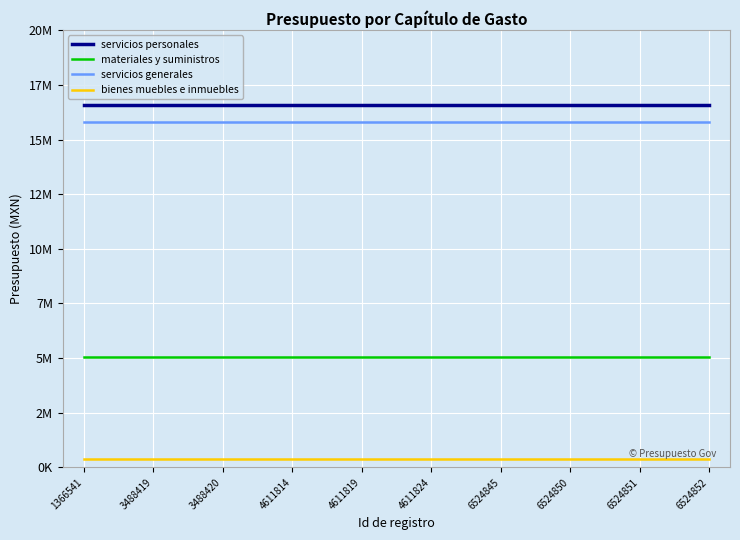

True or false: servicios generales and bienes muebles e inmuebles intersect in this chart.

False